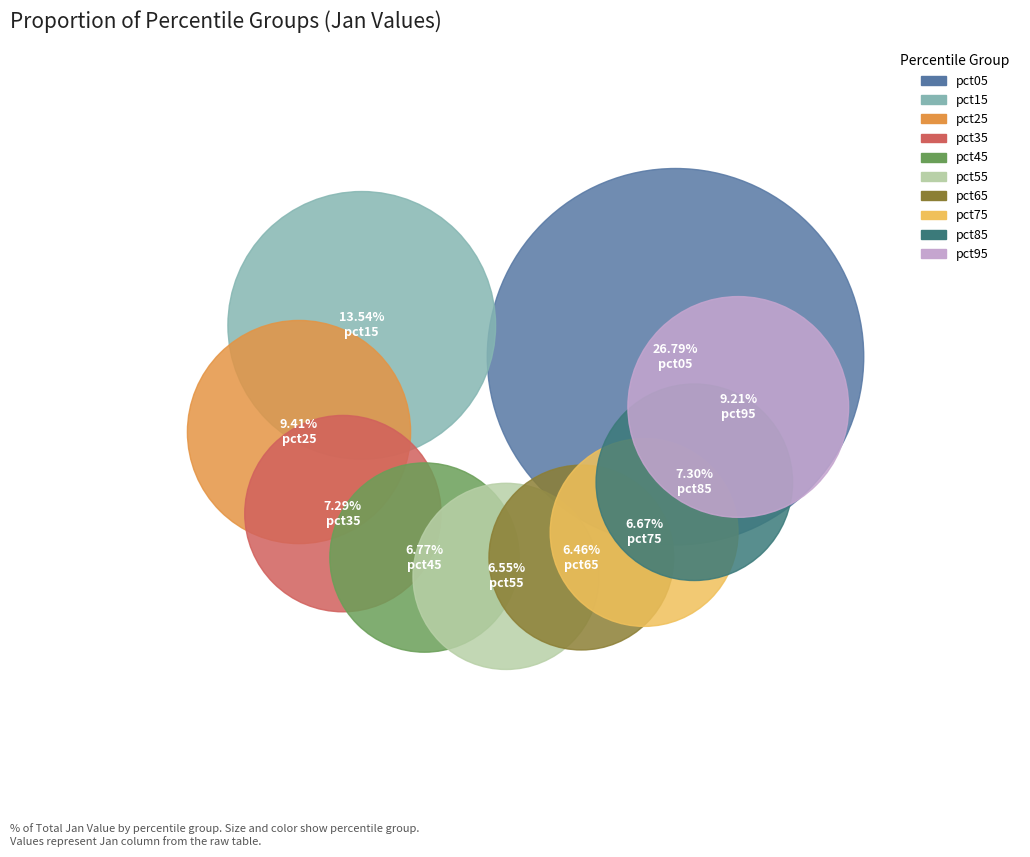

Does any single category account for the majority?

No